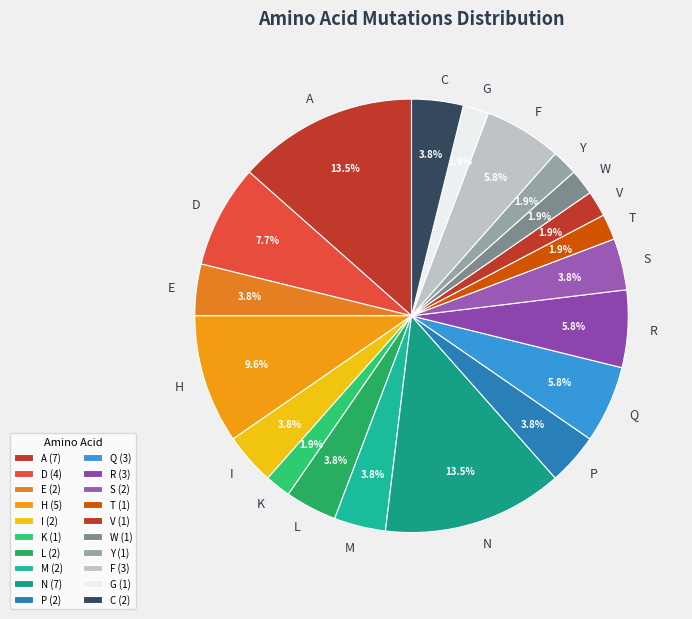

To the nearest percent, what is the combined percentage of R and F?

12%